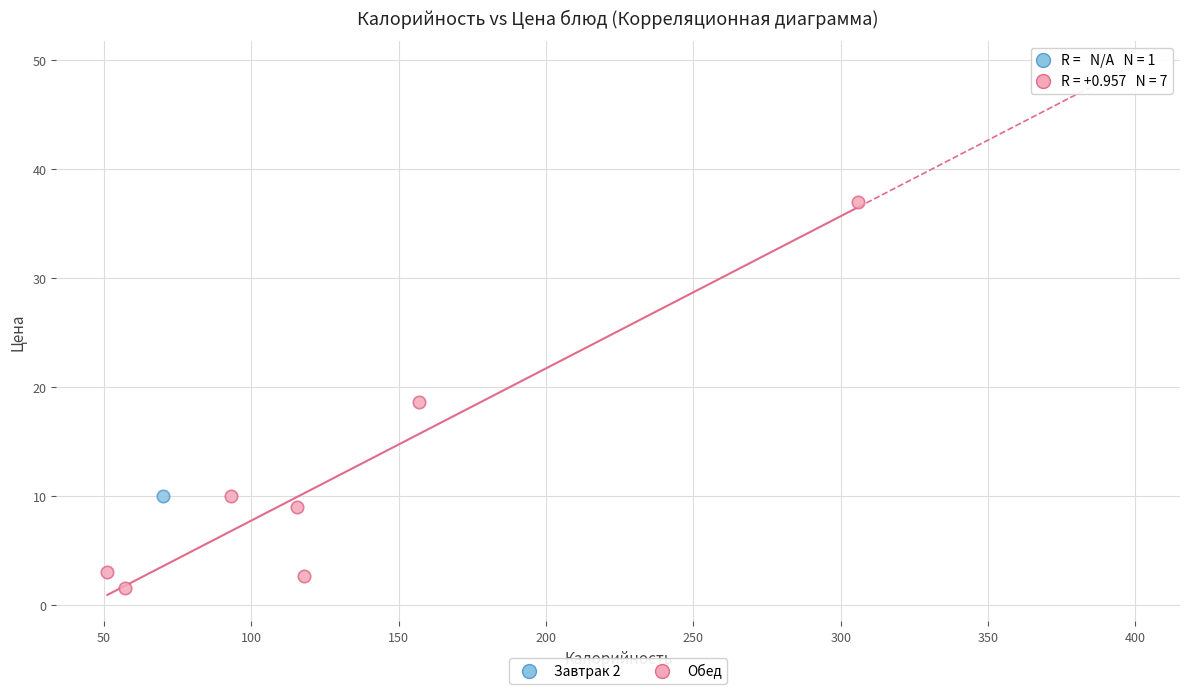

What are all the series names shown in the legend?

Завтрак 2, Обед